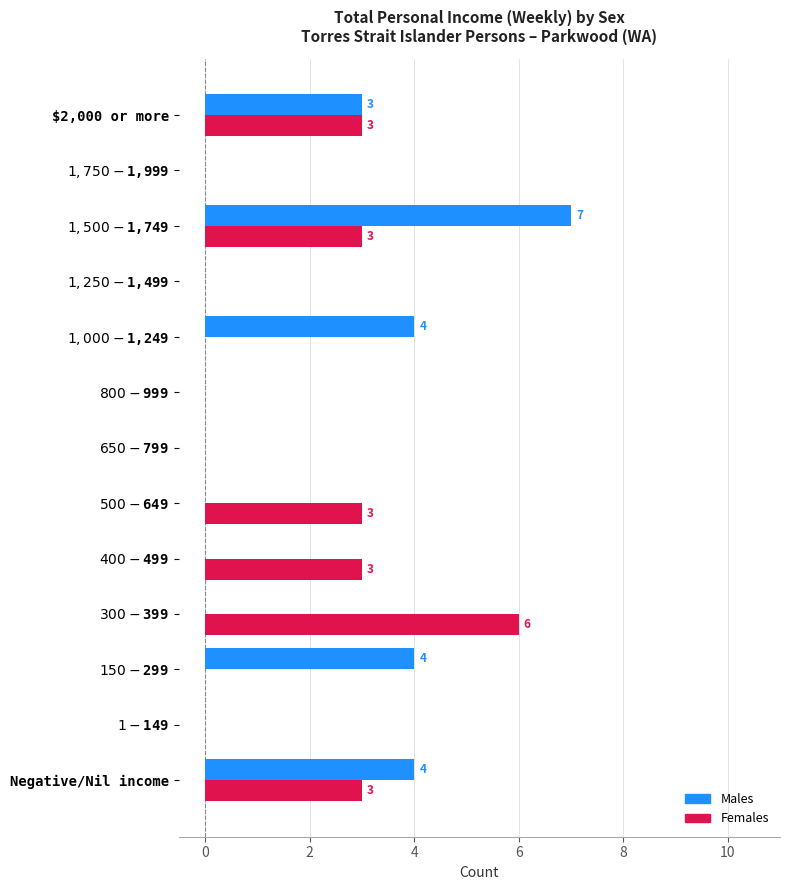

What is the greatest value displayed?

7